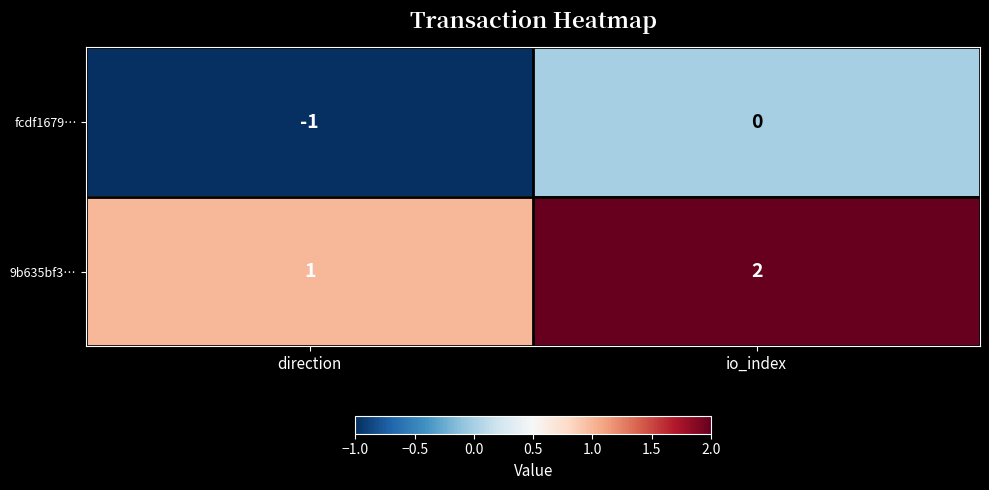

Reading left to right, what are all the values shown in this chart?

fcdf1679…: -1	0
9b635bf3…: 1	2